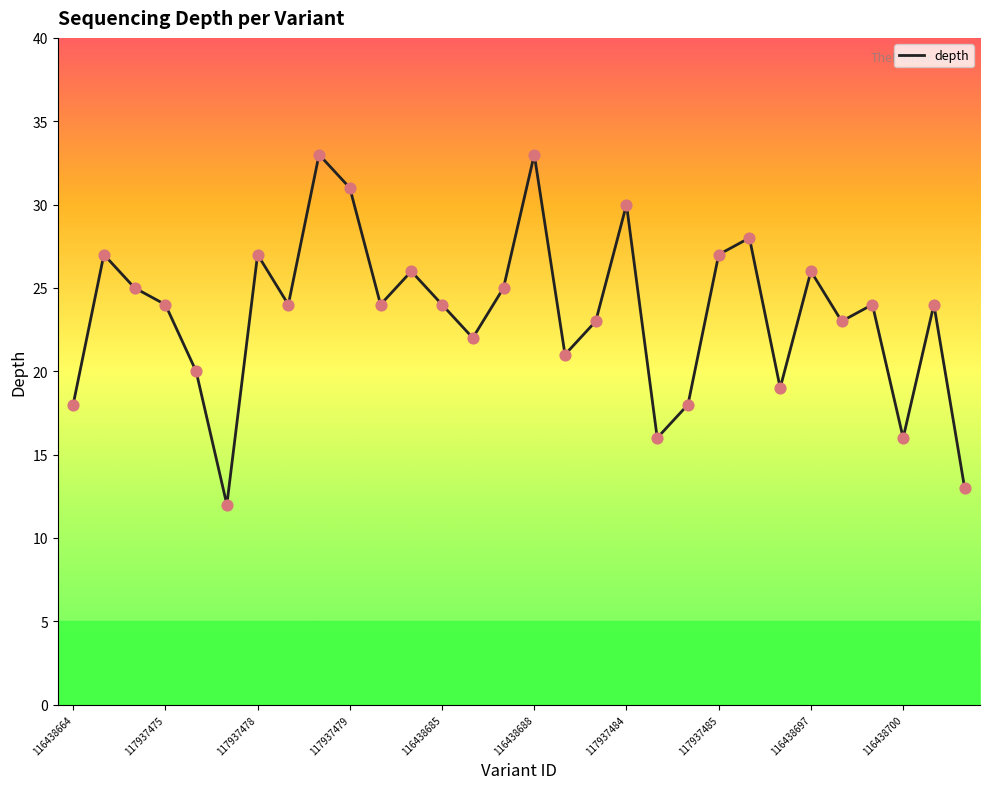

What is the greatest value displayed?

33